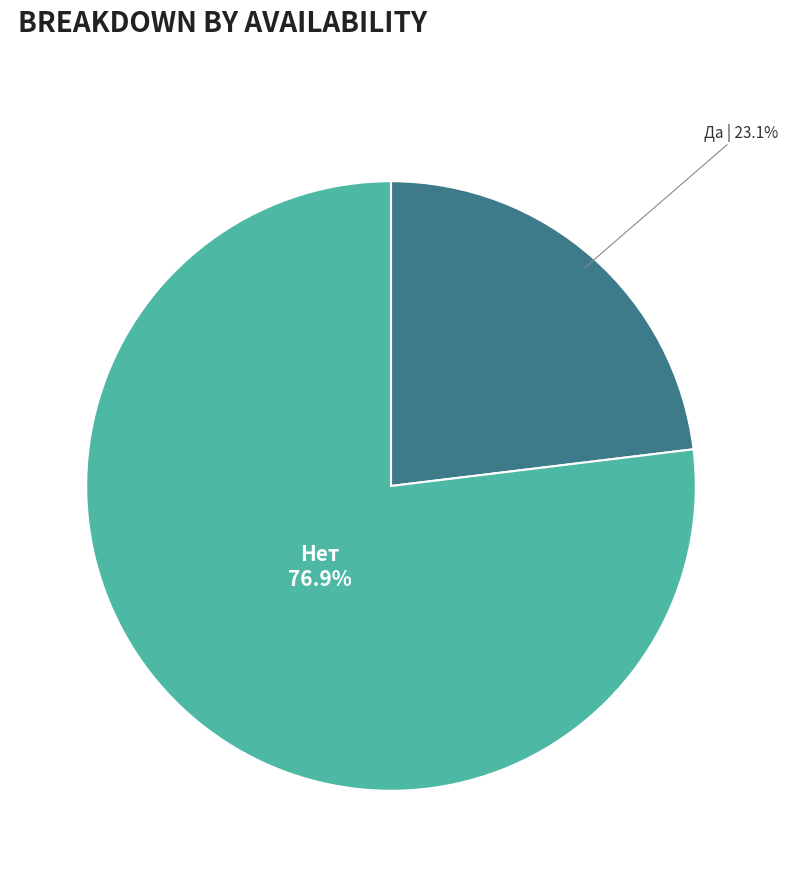

Does any single category account for the majority?

Yes